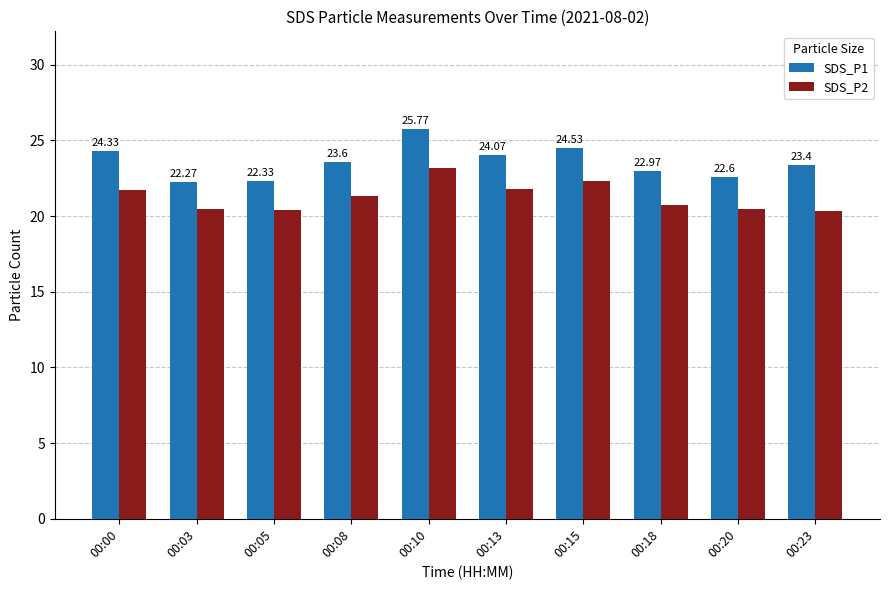

At which category is the sum across all series the highest?

00:10